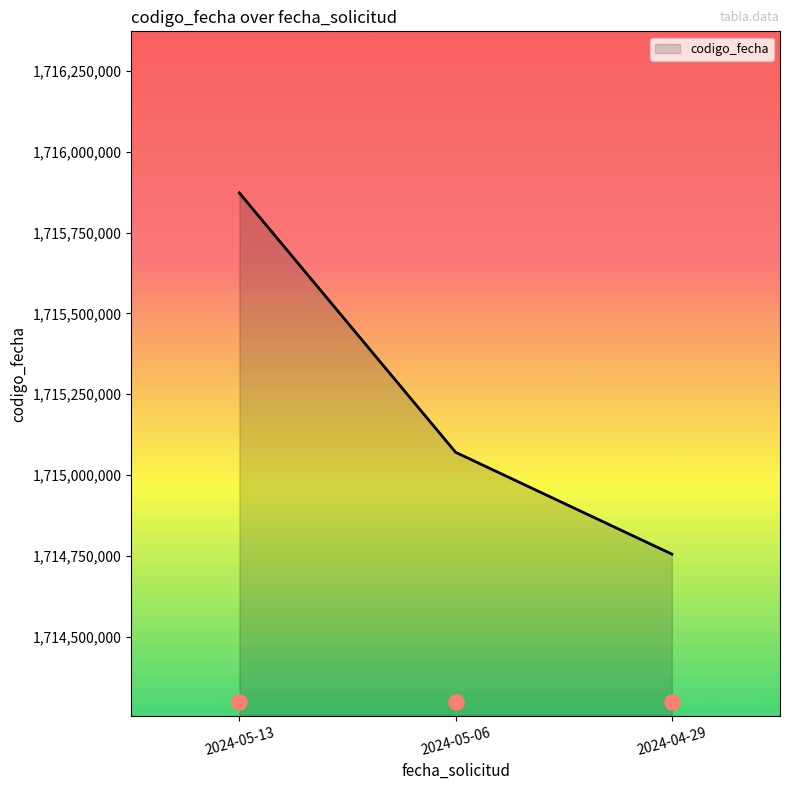

What is the ratio of the value at 2024-05-06 to the value at 2024-04-29?

1.0